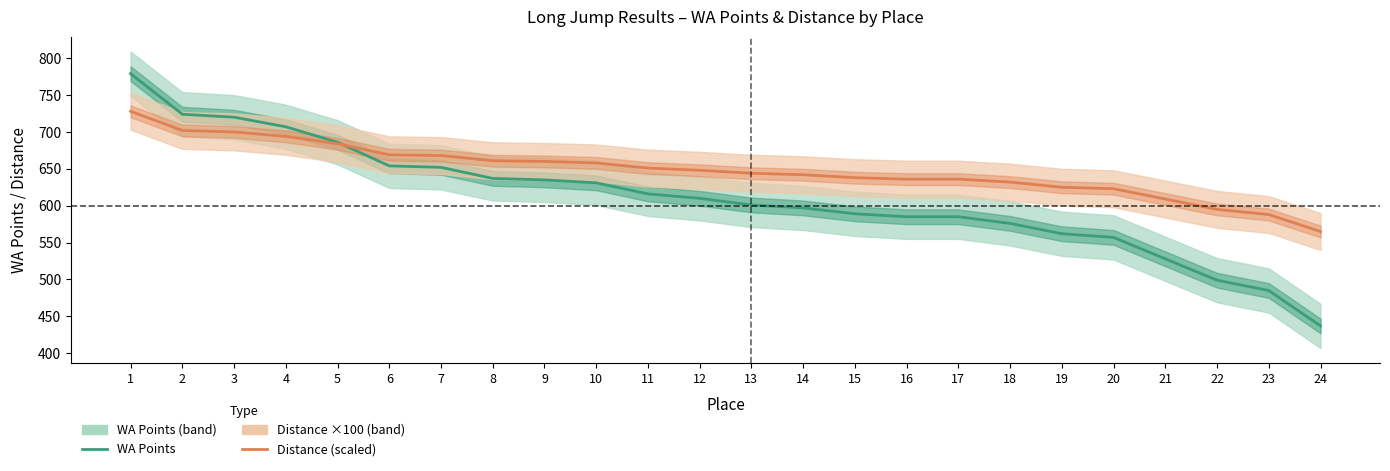

What is the smallest value displayed?

437